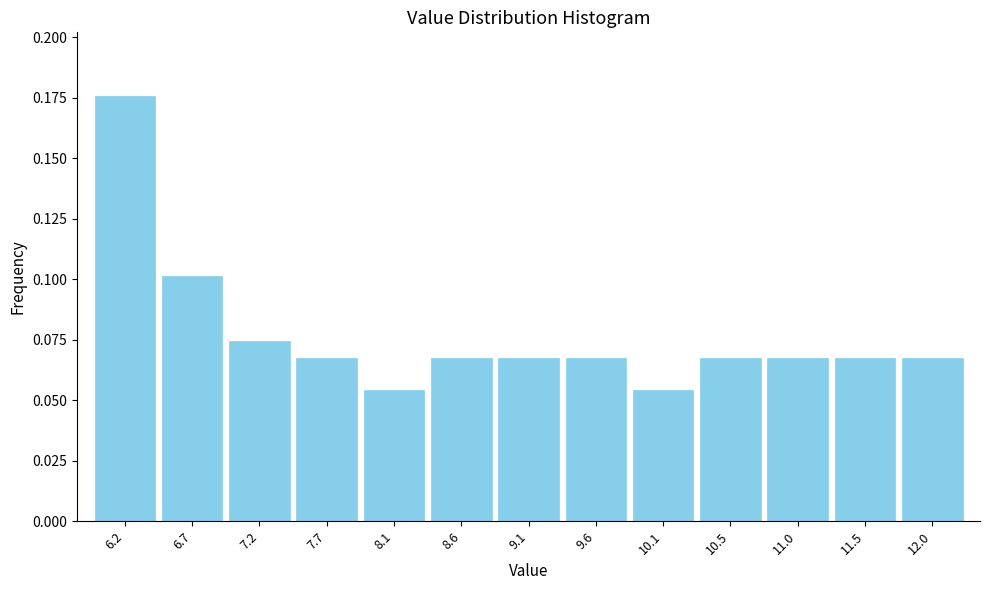

What is the height of the bar covering 8.85 to 9.35 on the x-axis? Neither the bar edges nor the heights are printed on the chart, so give them approximately, as read against the axes.

0.070